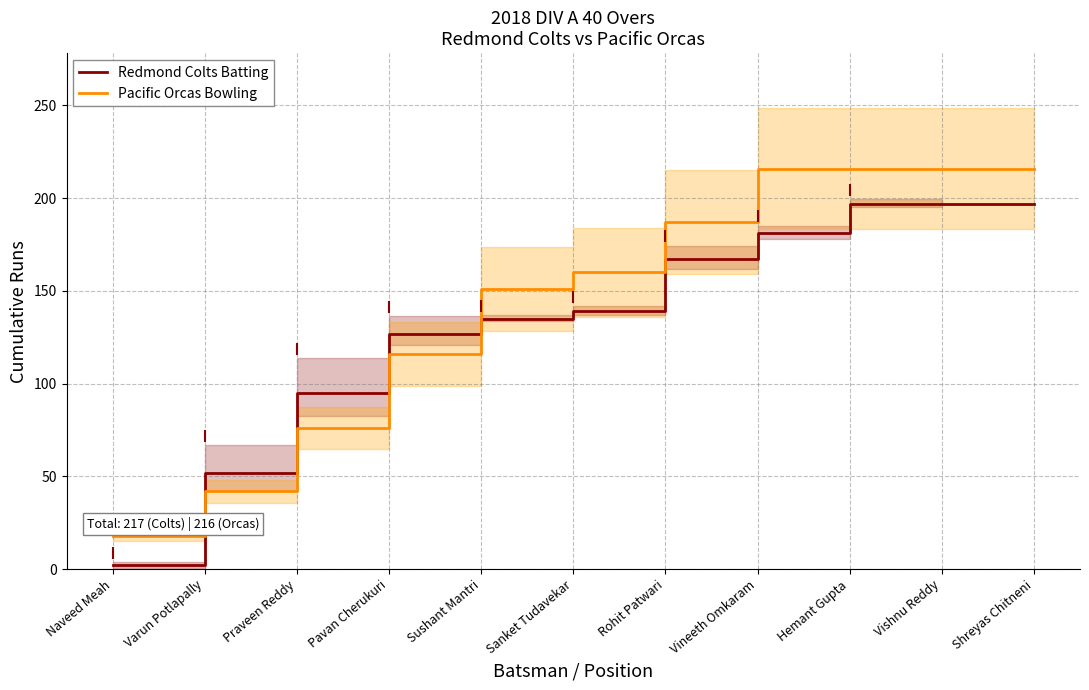

Which has a higher value, Sushant Mantri or Shreyas Chitneni?

Shreyas Chitneni